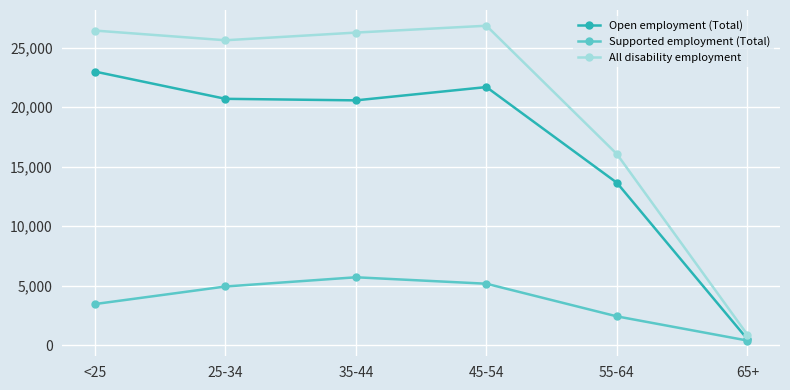

What is the difference between the maximum and minimum values in the All disability employment series?

25969